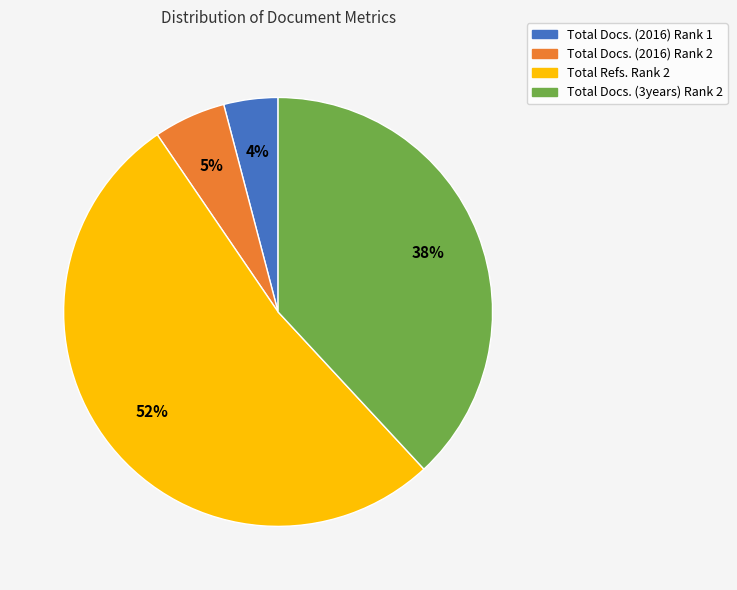

Is the sum of Total Docs. (2016) Rank 2 and Total Refs. Rank 2 greater than half?

Yes